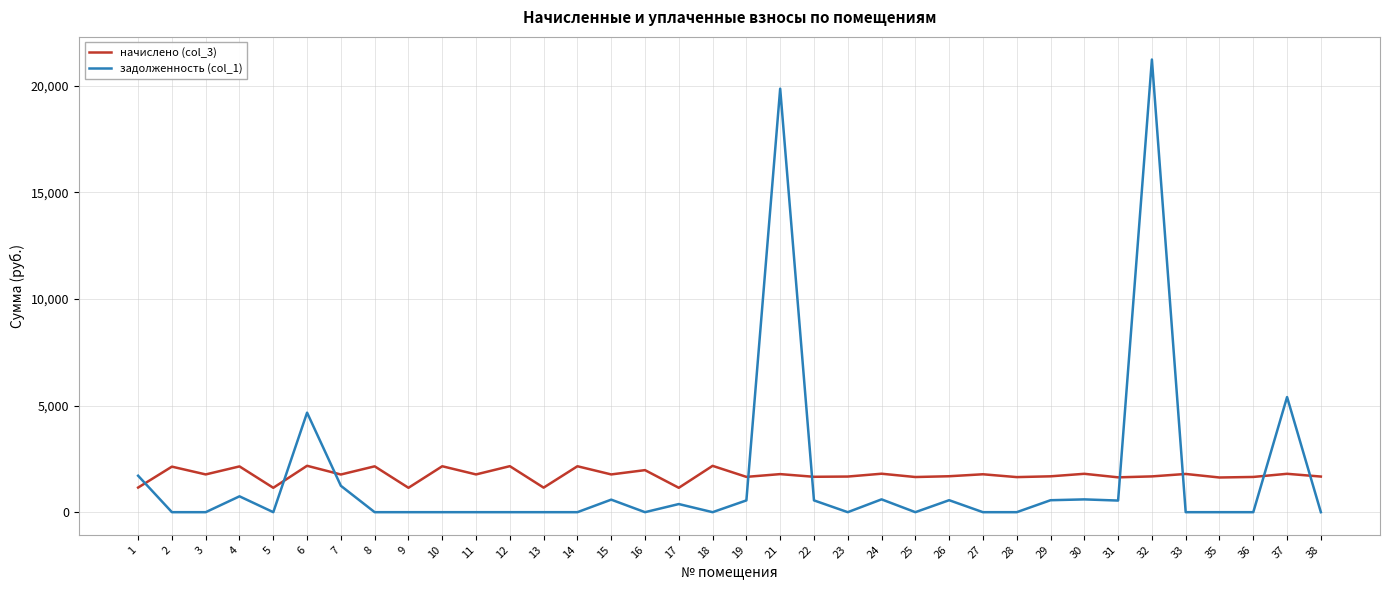

Which series has the widest spread of values?

задолженность (col_1)